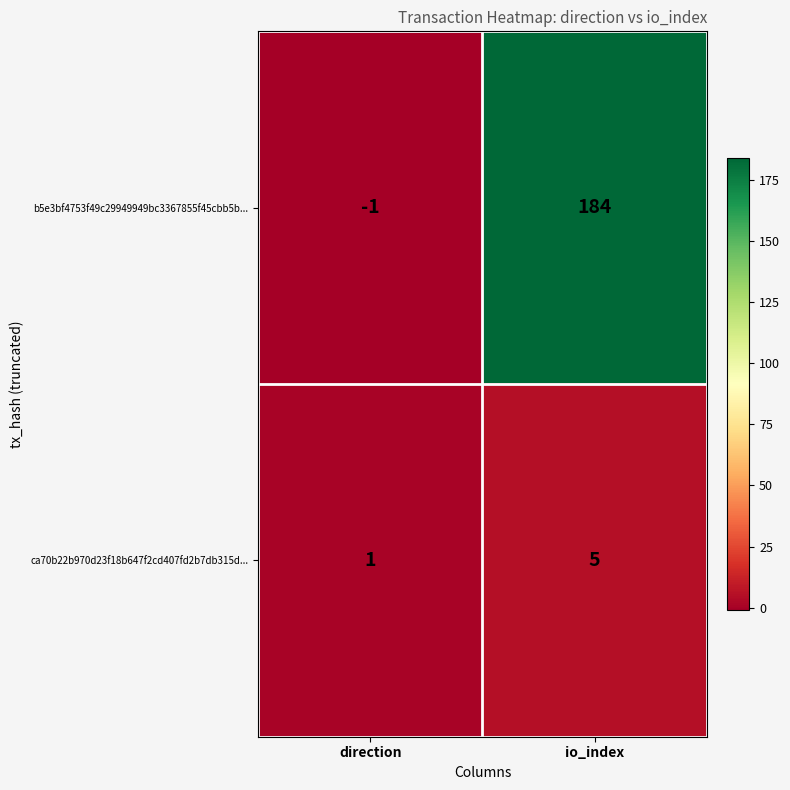

At which category is the sum across all series the highest?

io_index